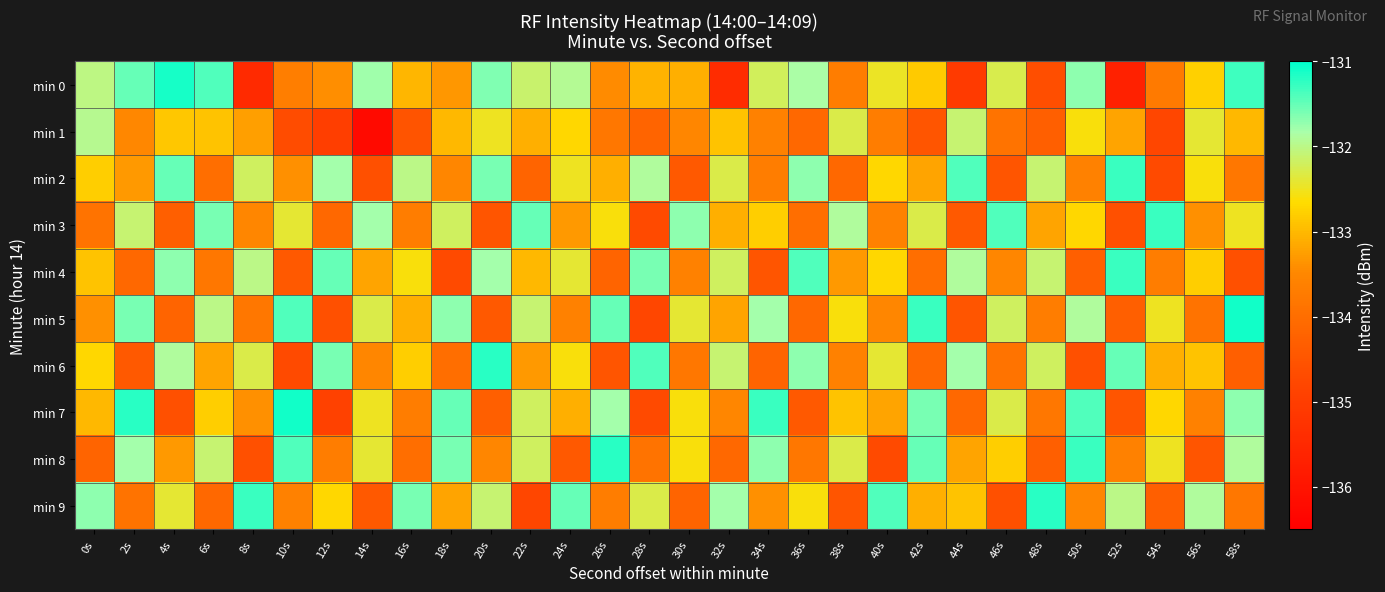

What is the spread (max minus min) of values at 56s?

2.6